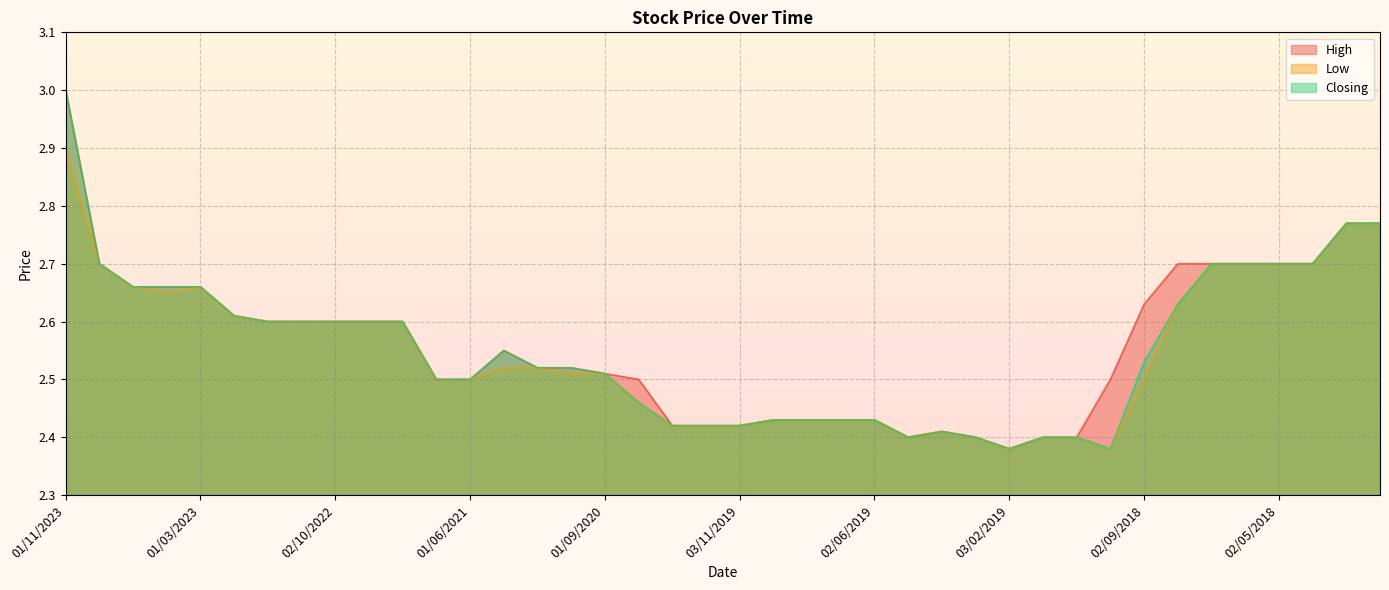

Reading left to right, list all the values displayed in this chart.

High: 3.0	2.7	2.7	2.7	2.7	2.6	2.6	2.6	2.6	2.6	2.6	2.5	2.5	2.5	2.5	2.5	2.5	2.5	2.4	2.4	2.4	2.4	2.4	2.4	2.4	2.4	2.4	2.4	2.4	2.4	2.4	2.5	2.6	2.7	2.7	2.7	2.7	2.7	2.8	2.8
Low: 2.9	2.7	2.7	2.6	2.7	2.6	2.6	2.6	2.6	2.6	2.6	2.5	2.5	2.5	2.5	2.5	2.5	2.5	2.4	2.4	2.4	2.4	2.4	2.4	2.4	2.4	2.4	2.4	2.4	2.4	2.4	2.4	2.5	2.6	2.7	2.7	2.7	2.7	2.8	2.8
Closing: 3.0	2.7	2.7	2.7	2.7	2.6	2.6	2.6	2.6	2.6	2.6	2.5	2.5	2.5	2.5	2.5	2.5	2.5	2.4	2.4	2.4	2.4	2.4	2.4	2.4	2.4	2.4	2.4	2.4	2.4	2.4	2.4	2.5	2.6	2.7	2.7	2.7	2.7	2.8	2.8